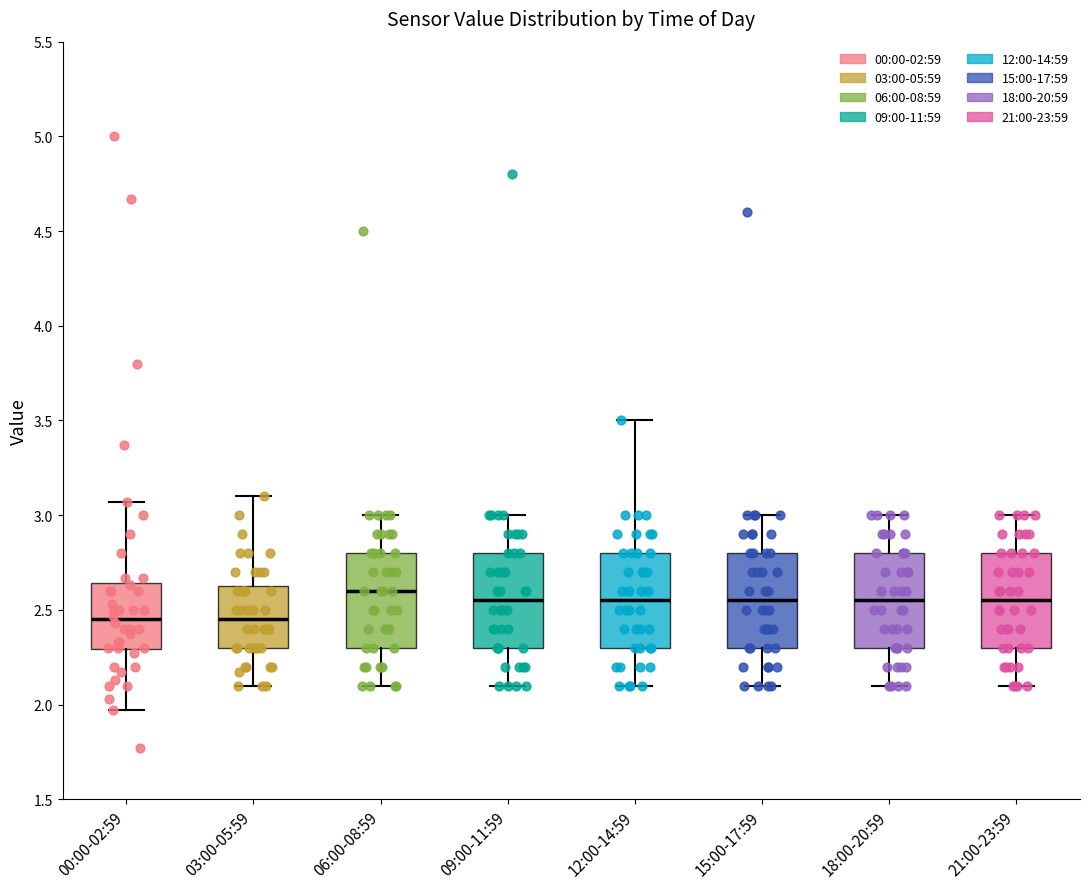

Where does the median line of the box for 15:00-17:59 sit on the y-axis? The values are not printed on the chart, so give them approximately, as read against the axis.

2.55